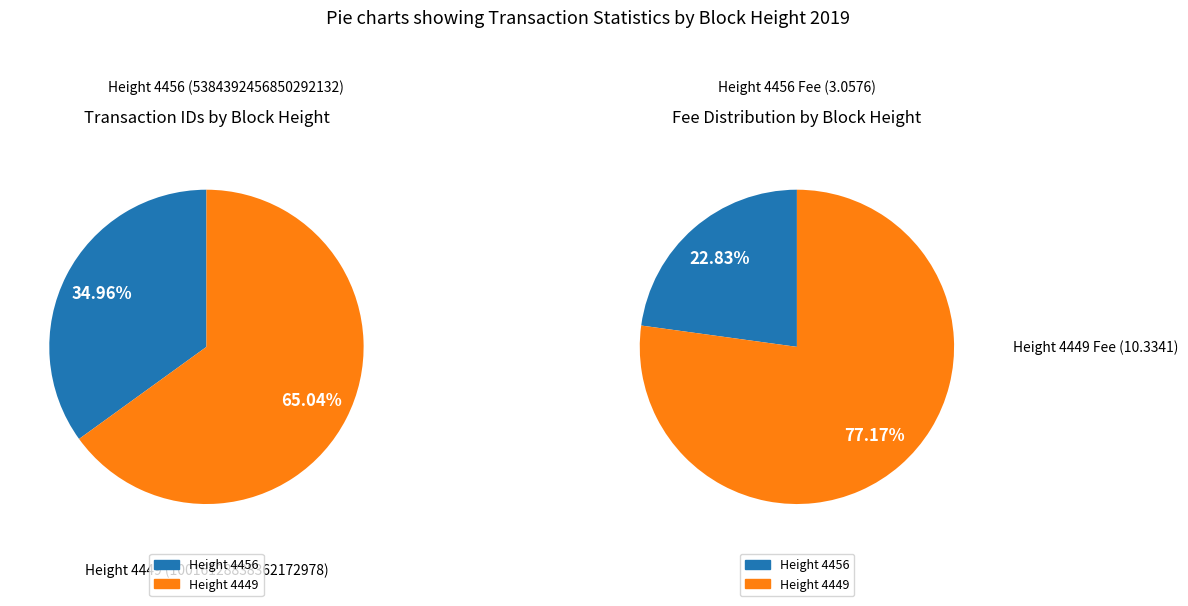

Which slice is the largest?

4449